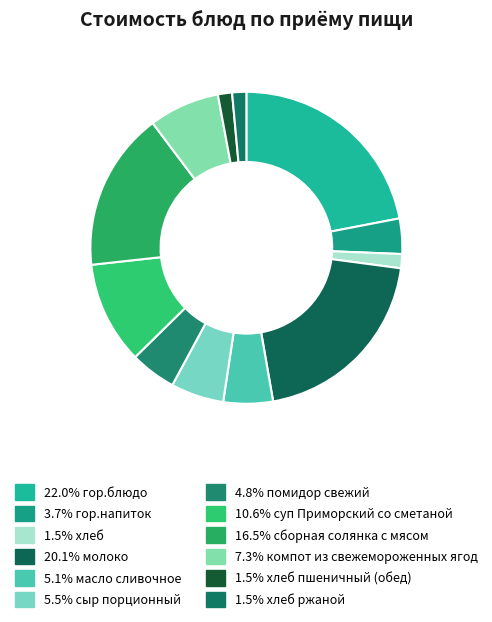

How many slices are in this pie chart?

12